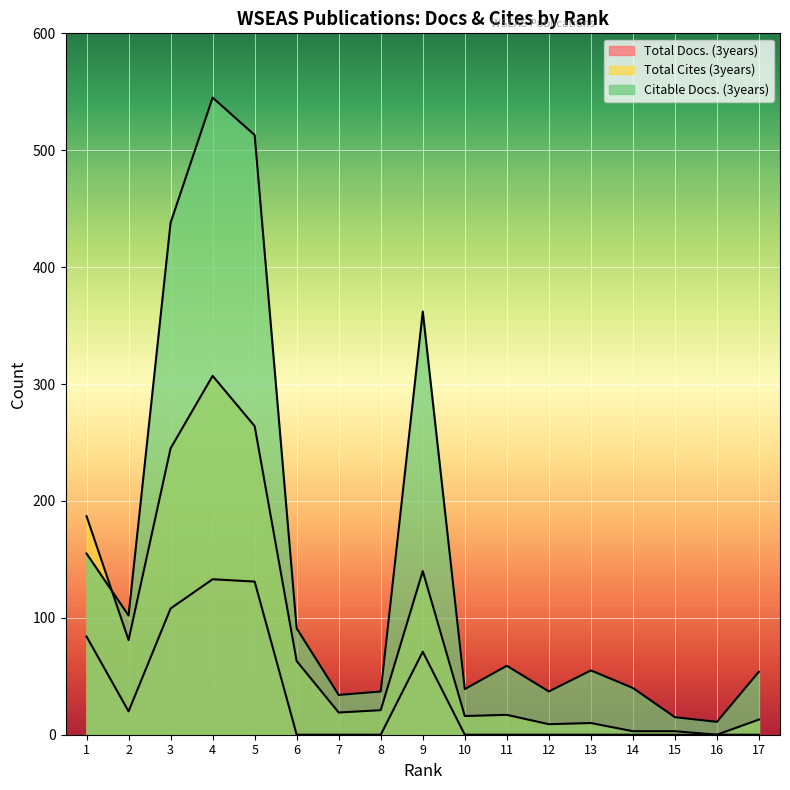

Which series has the largest total across all categories?

Citable Docs. (3years)